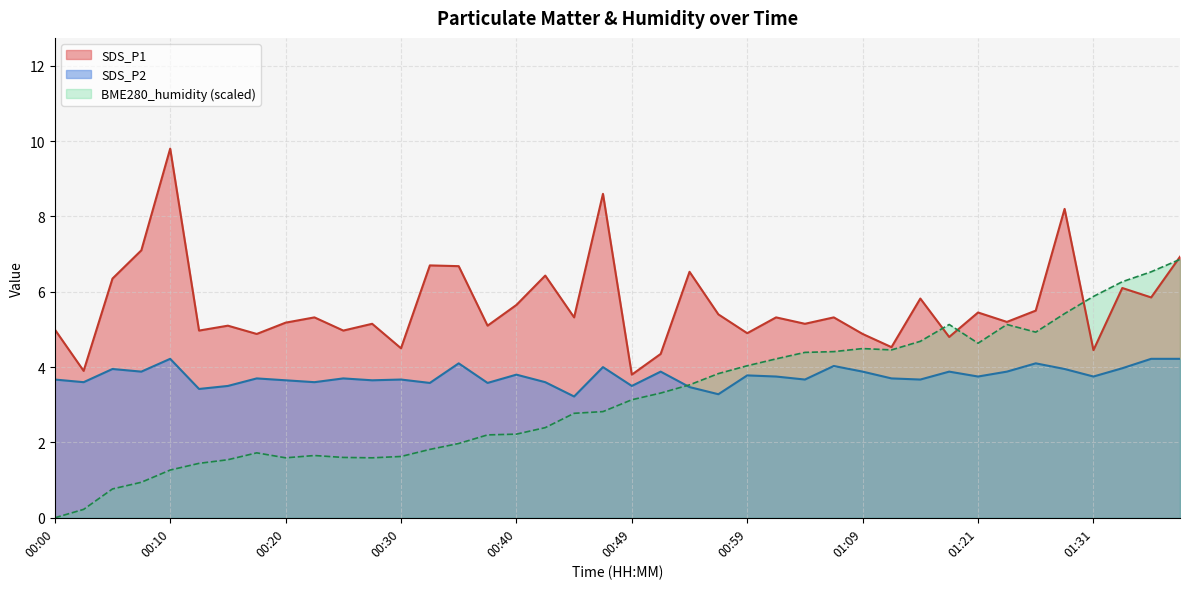

What is the smallest value displayed?

0.0